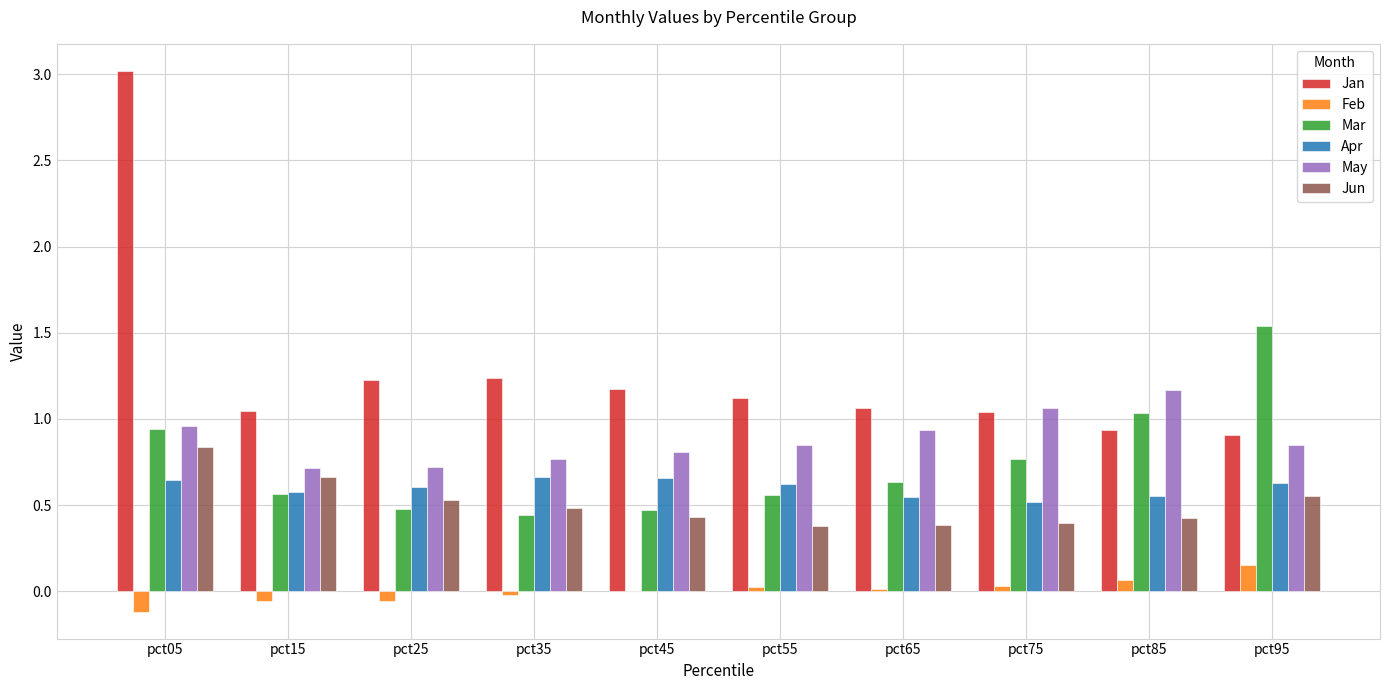

What is the sum of the Jan values at pct25 and pct65?

2.3